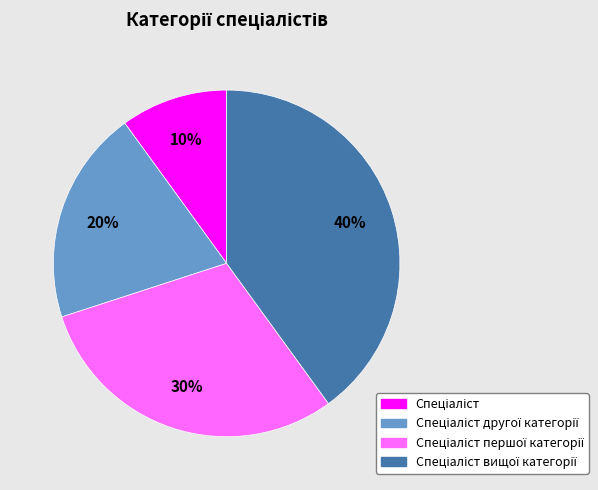

To the nearest percent, what is the average slice percentage?

25%